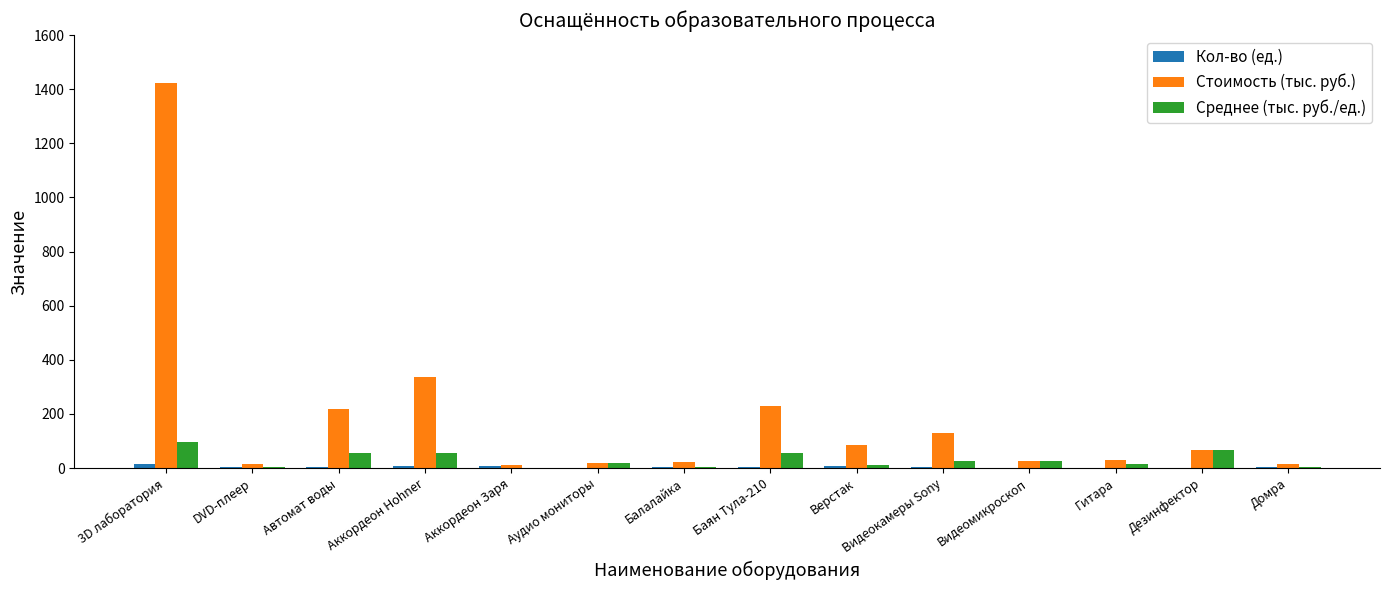

What is the highest value of the Среднее (тыс. руб./ед.) series?

94.9